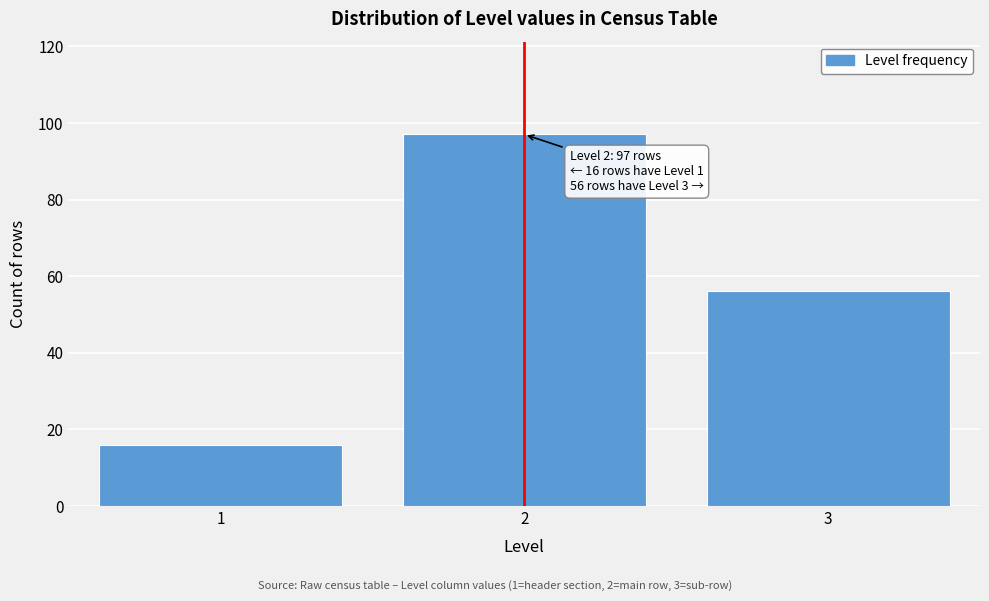

Reading left to right, list all the values displayed in this chart.

16	97	56